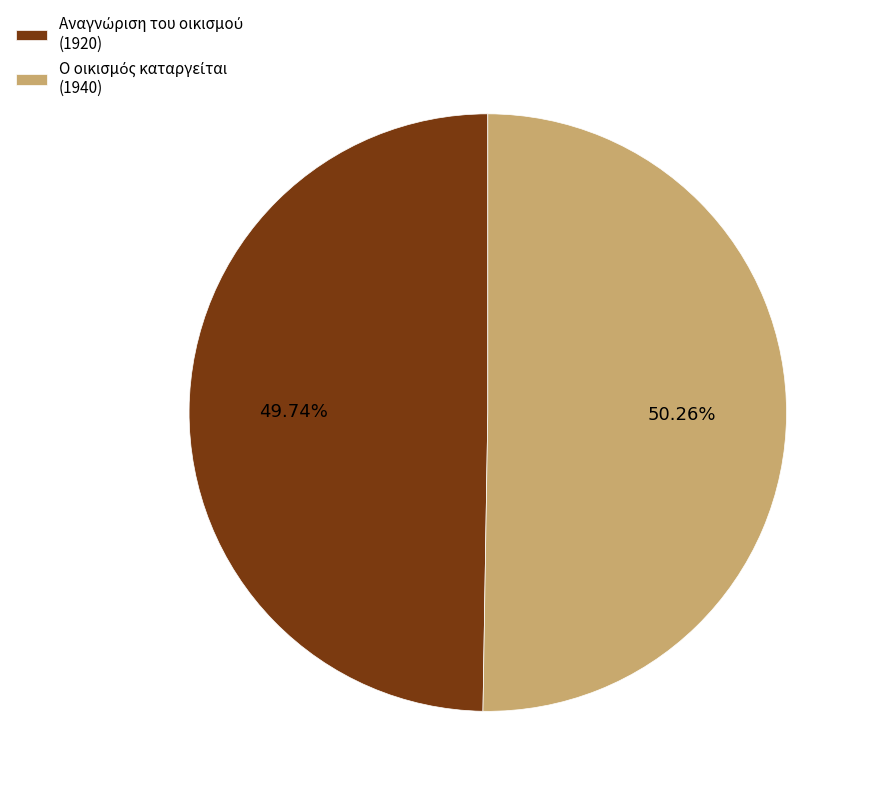

To the nearest percent, what is the average slice percentage?

50%